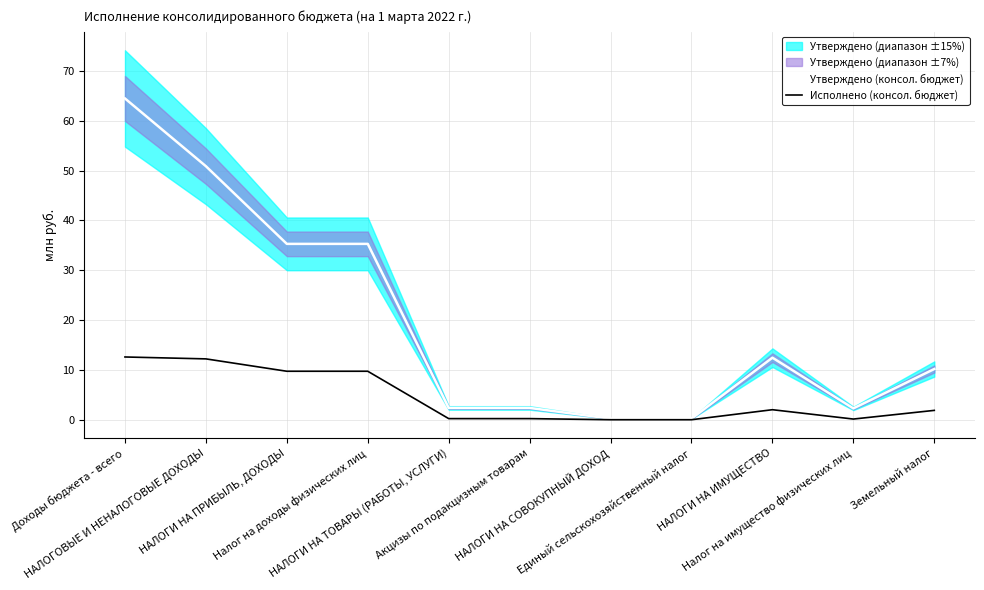

True or false: Утверждено (консол. бюджет) and Исполнено (консол. бюджет) intersect in this chart.

False